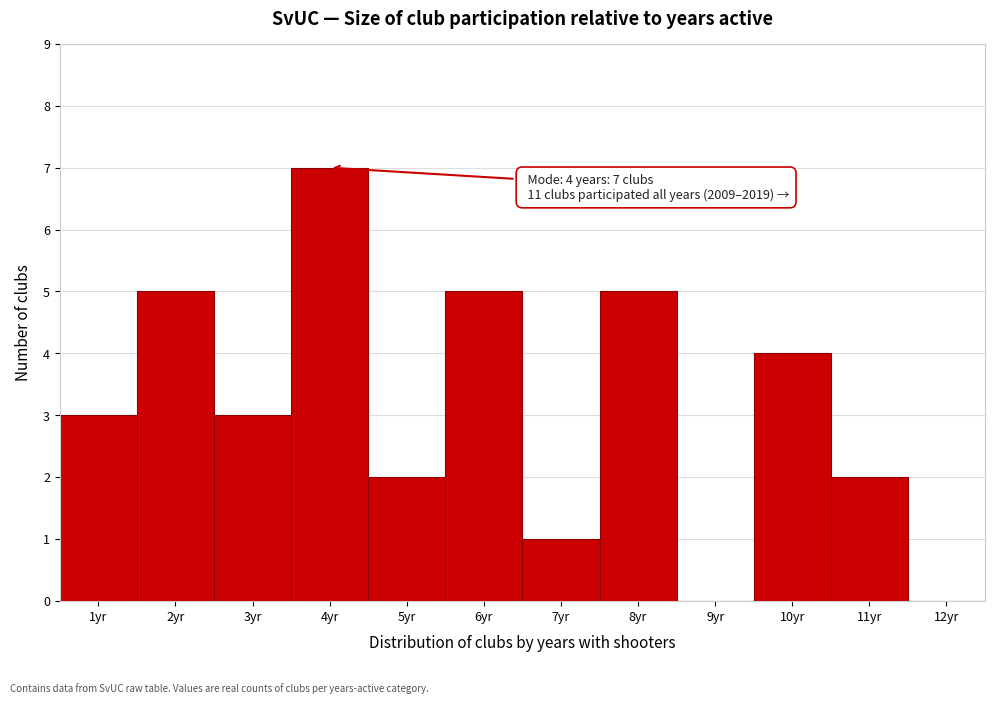

Reading left to right, transcribe all the data shown in this chart.

1yr=3	2yr=5	3yr=3	4yr=7	5yr=2	6yr=5	7yr=1	8yr=5	9yr=0	10yr=4	11yr=2	12yr=0